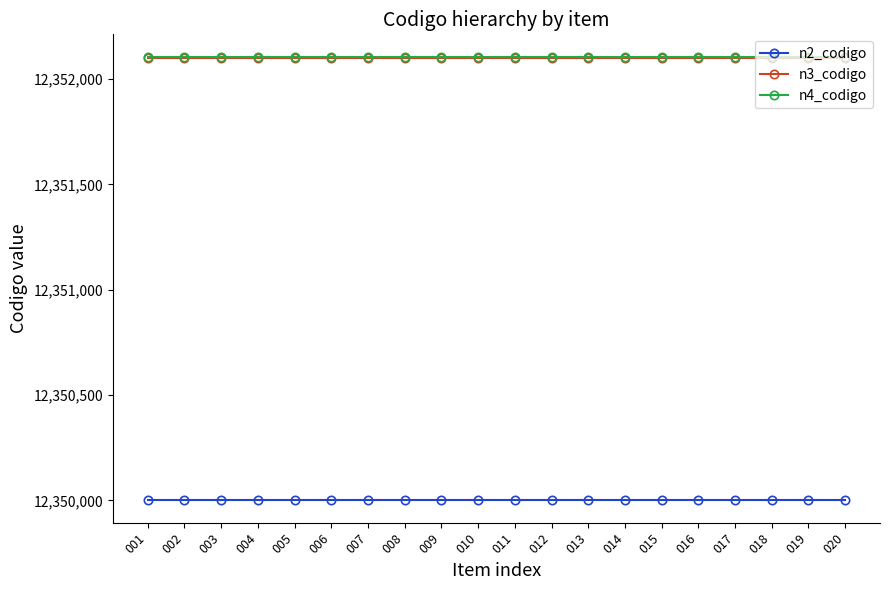

Does the chart display data point markers on the line(s)?

Yes